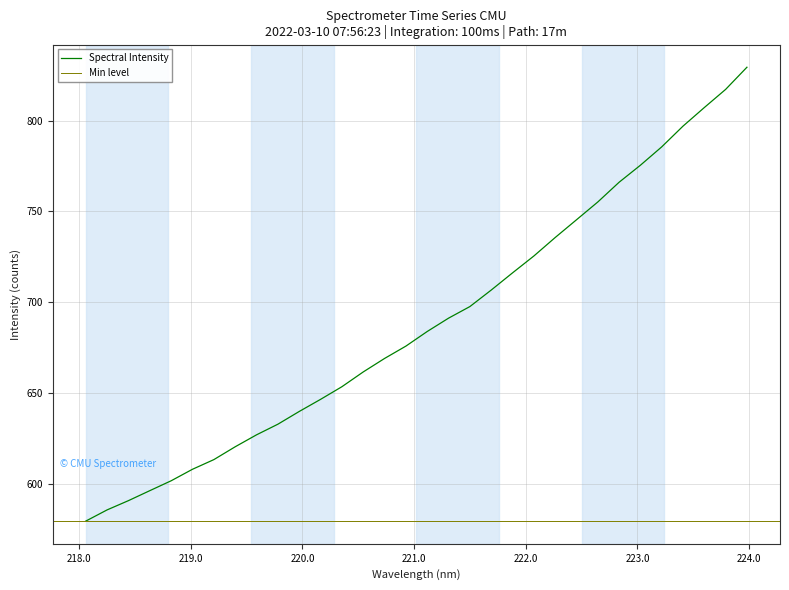

True or false: the data has more than 0 interior local peaks.

False